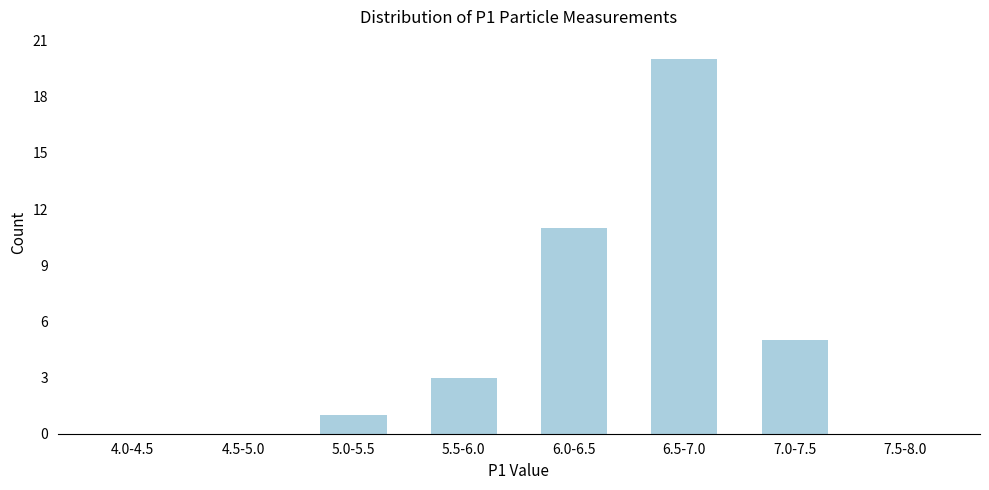

Reading right to left, list all the values displayed in this chart.

7.5-8.0=0	7.0-7.5=5	6.5-7.0=20	6.0-6.5=11	5.5-6.0=3	5.0-5.5=1	4.5-5.0=0	4.0-4.5=0